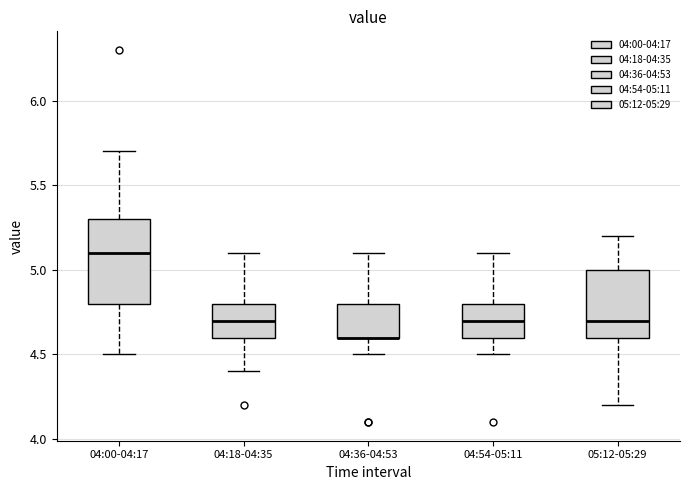

Reading left to right, read every box against the y-axis: the position of its median line, the range the box covers, and the ends of its whiskers. The values are not printed on the chart, so give them approximately, as read against the axis.

04:00-04:17: median 5.1, box 4.8 to 5.3, whiskers 4.5 to 5.7
04:18-04:35: median 4.7, box 4.6 to 4.8, whiskers 4.4 to 5.1
04:36-04:53: median 4.6 (drawn on the box's lower edge), box 4.6 to 4.8, whiskers 4.5 to 5.1
04:54-05:11: median 4.7, box 4.6 to 4.8, whiskers 4.5 to 5.1
05:12-05:29: median 4.7, box 4.6 to 5.0, whiskers 4.2 to 5.2